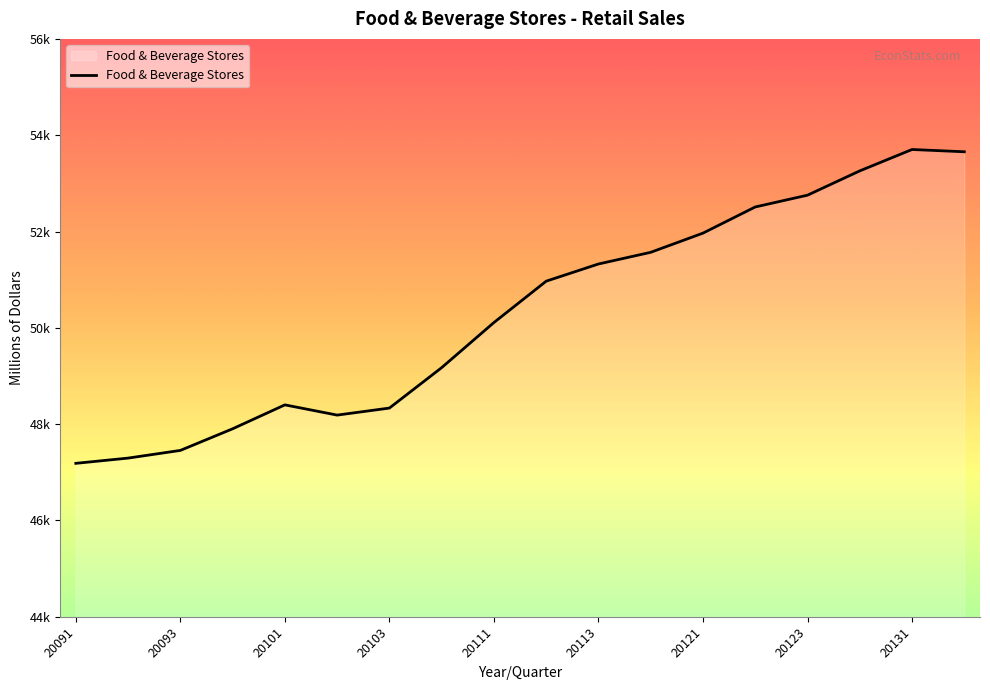

Is this an area chart (filled region under the line)?

Yes